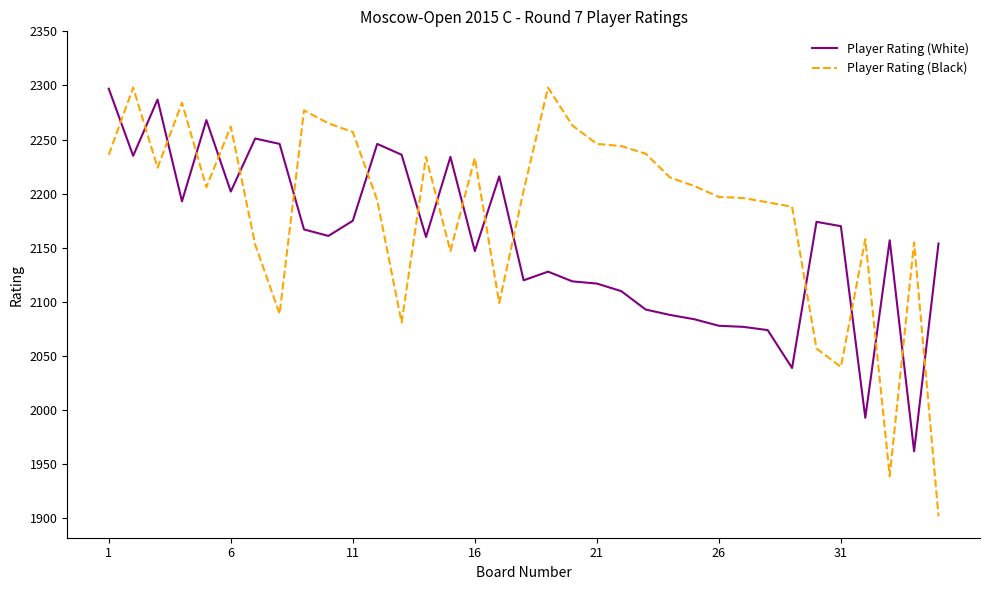

What are all the series names shown in the legend?

Player Rating (White), Player Rating (Black)